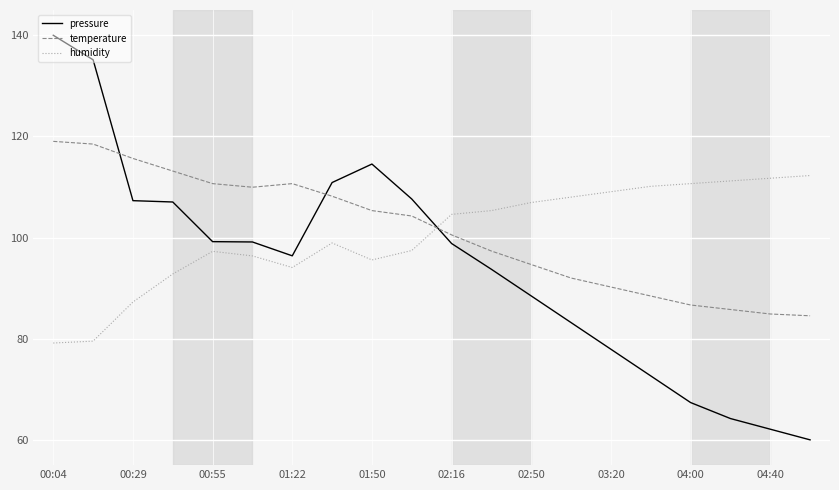

True or false: pressure has more than 0 interior local peaks.

True